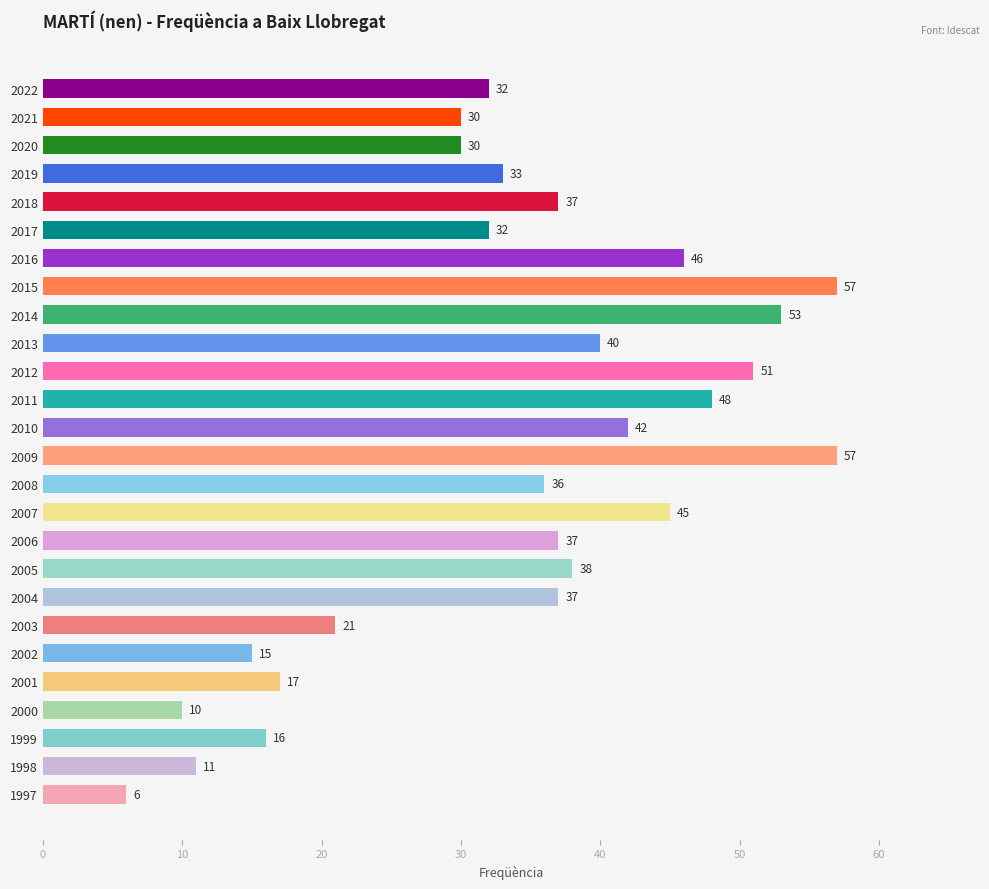

Is it true that the value at 2010 is 68?

False